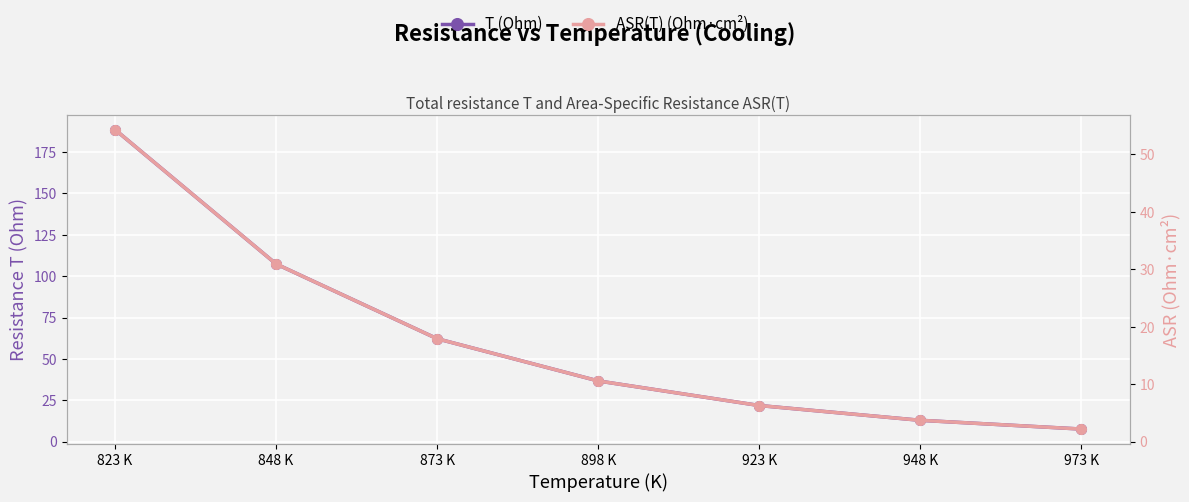

True or false: T (Ohm) and ASR(T) (Ohm·cm²) cross at least once.

False